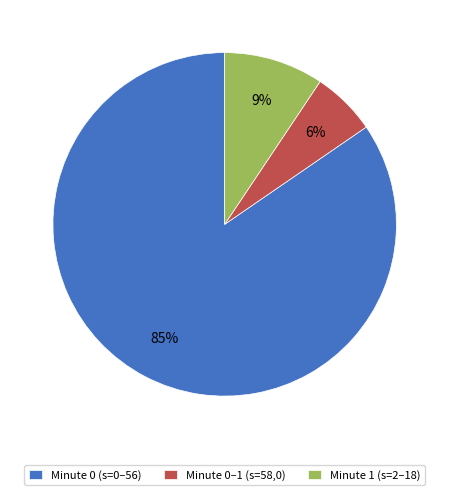

How many slices are in this pie chart?

3